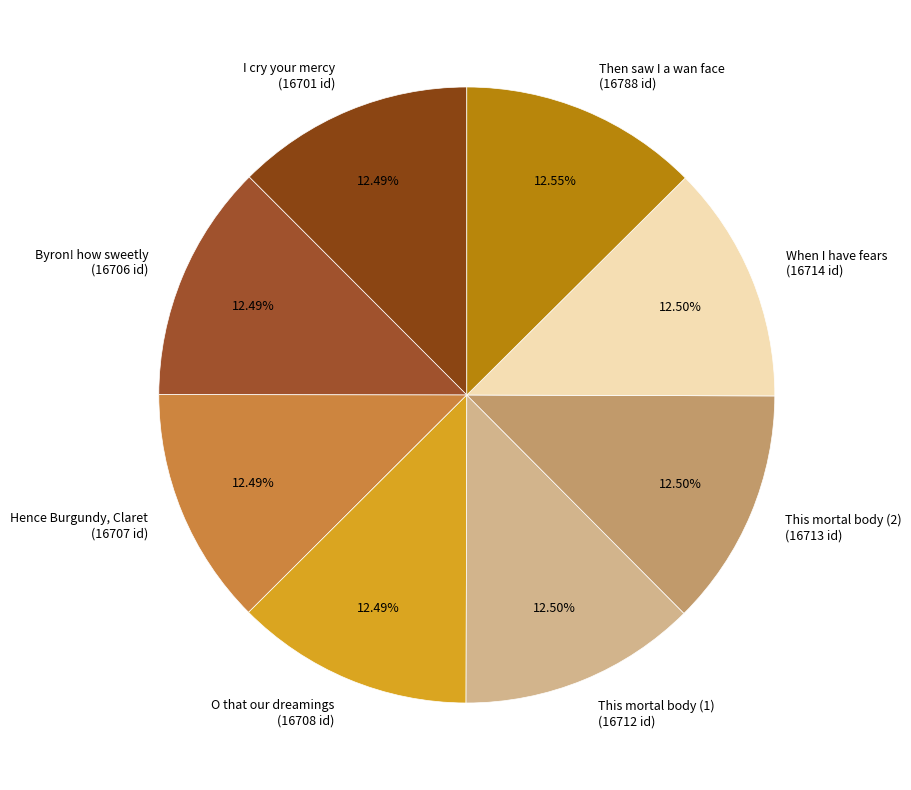

Approximately how many times larger is the value at Hence Burgundy, Claret (16707 id) compared to This mortal body (2) (16713 id)?

1.0